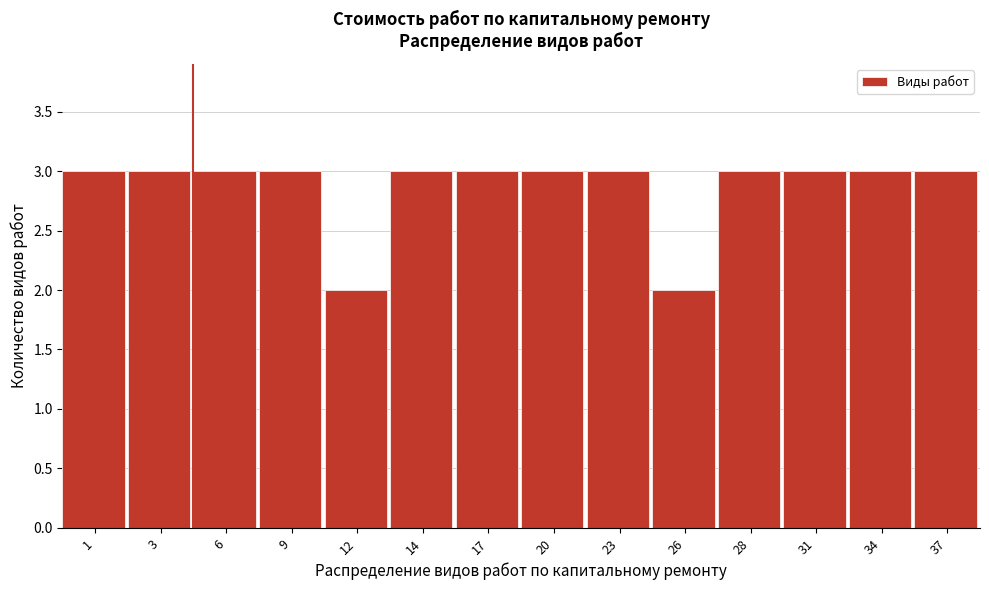

Reading left to right, list all the values displayed in this chart.

1=3	3=3	6=3	9=3	12=2	14=3	17=3	20=3	23=3	26=2	28=3	31=3	34=3	37=3